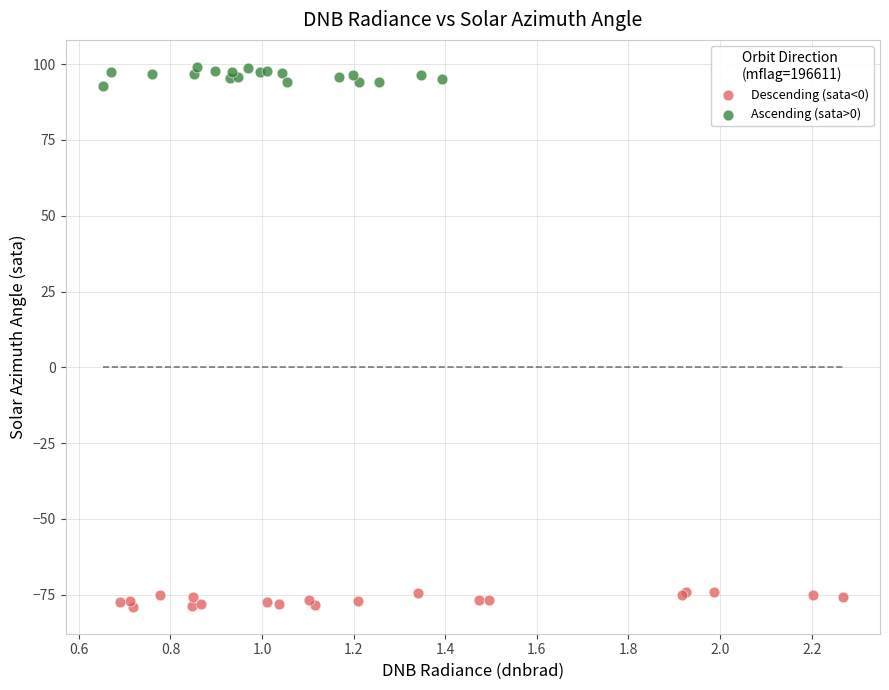

Which series contains the lowest Y value?

Descending (sata<0)